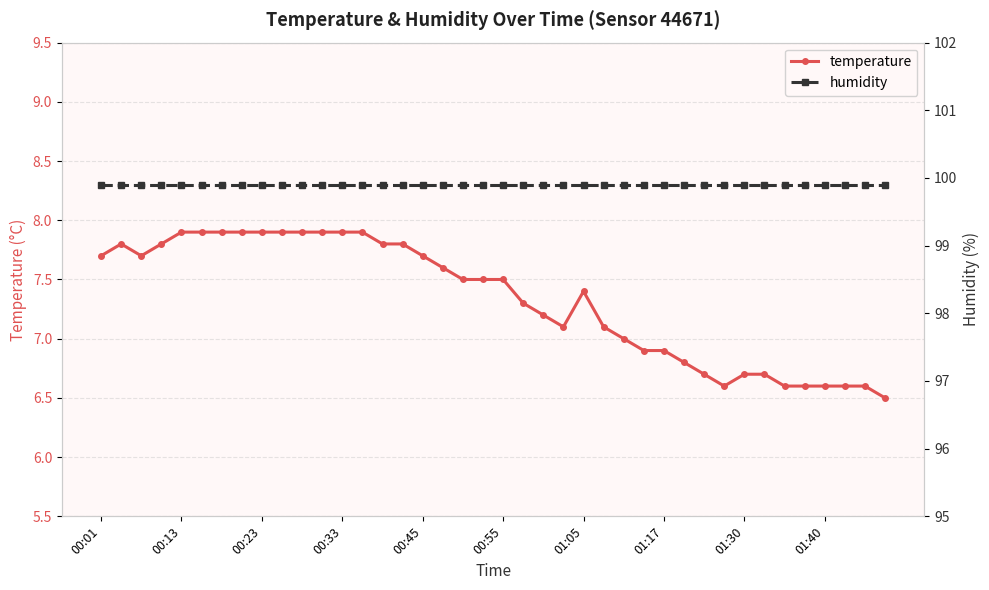

Is it true that temperature equals 13.3 at 01:05?

False